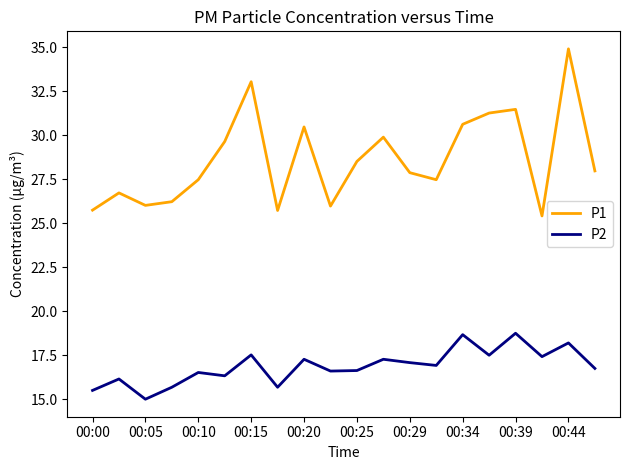

How many values in the P2 series are below 16?

4